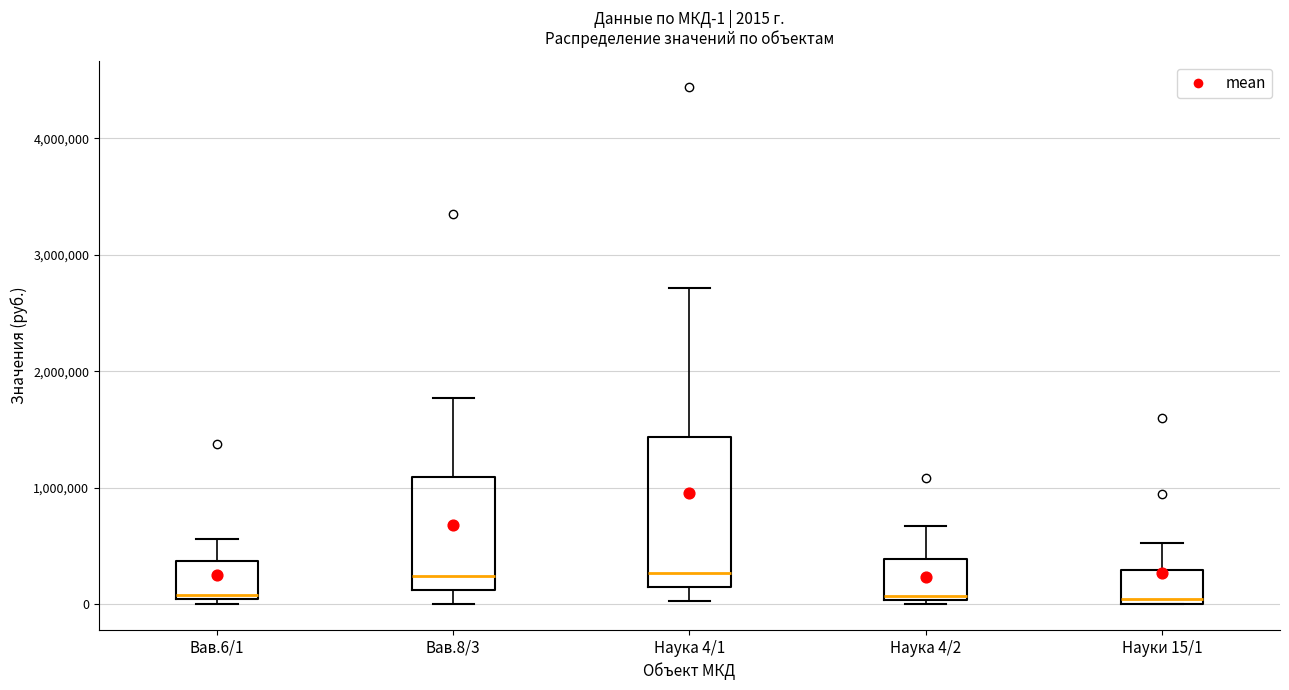

Which box is the tallest, from its lower edge to its upper edge?

Наука 4/1